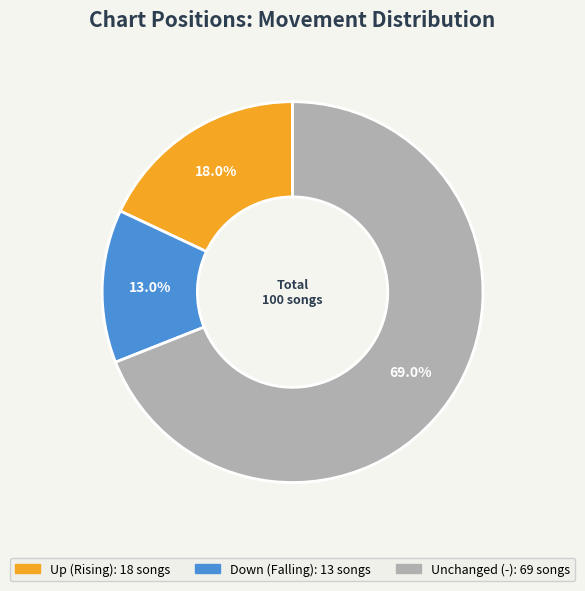

To the nearest percent, what is the difference between the largest and smallest slice percentages?

56%